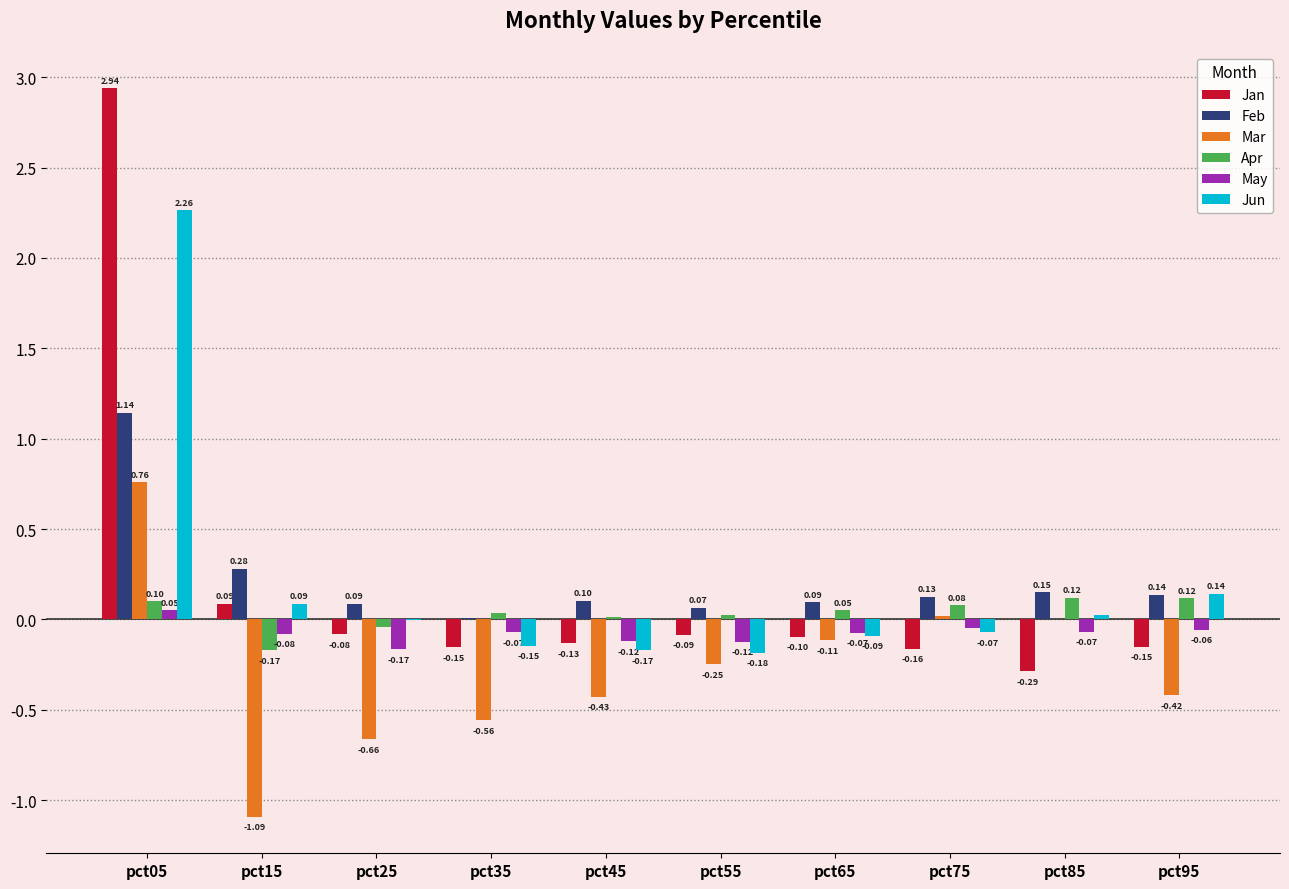

Between pct65 and pct75, which series saw the biggest shift?

Mar